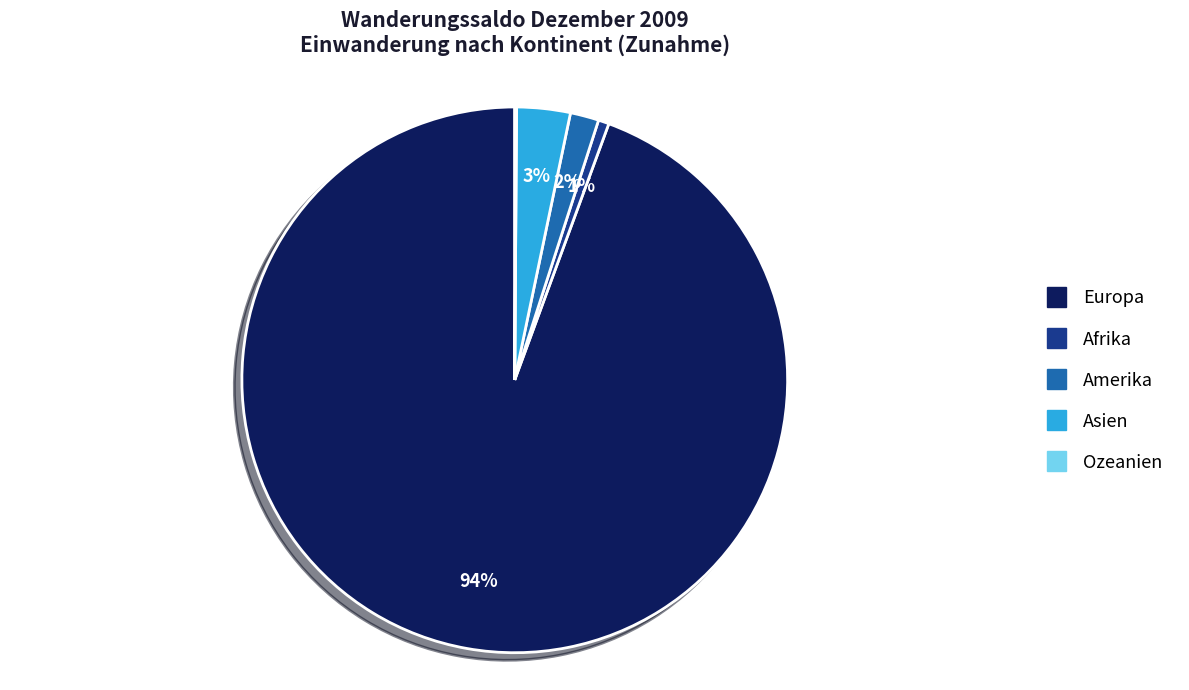

Between Amerika and Asien, which is larger?

Asien